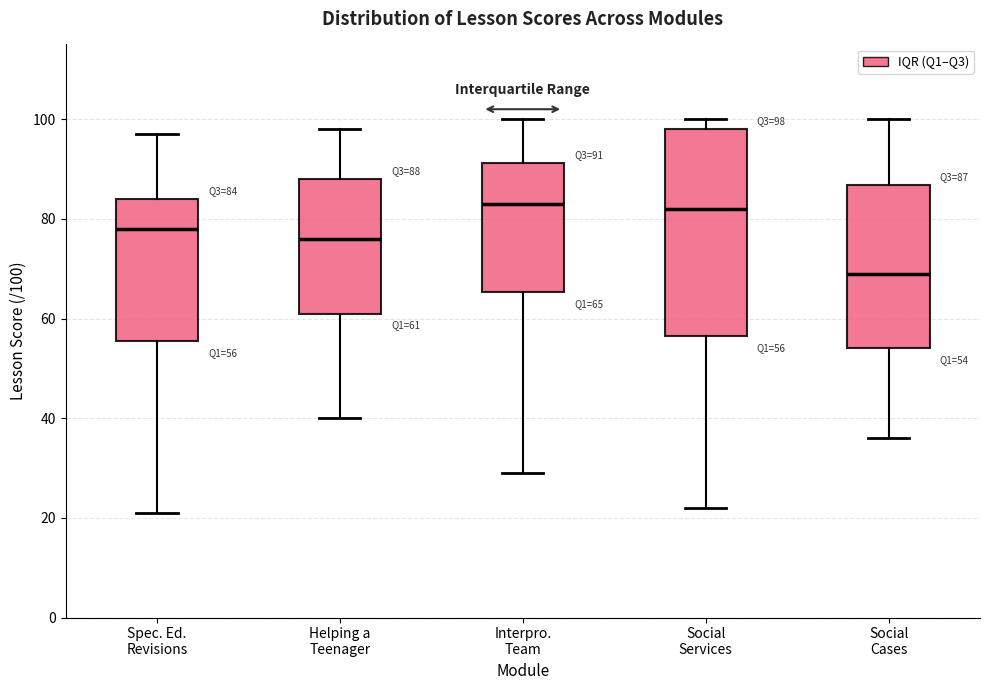

Comparing the boxes themselves (not the whiskers), which one is the tallest?

Social Services